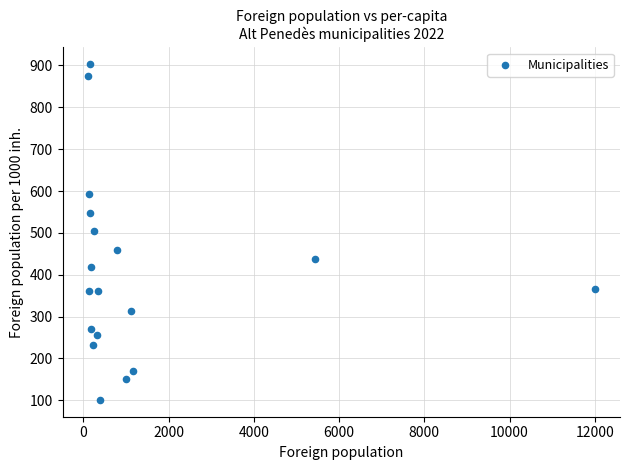

What is the range of X values (max minus min)?

11895